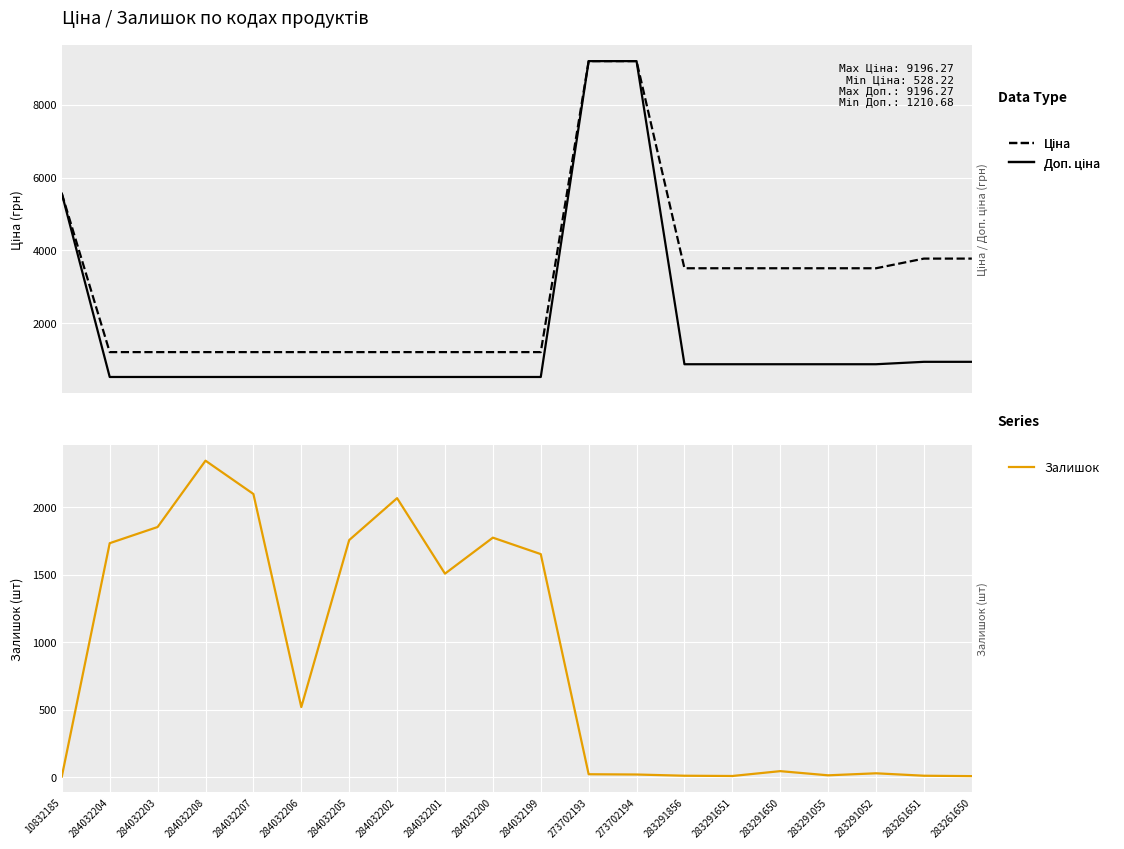

Which series changed the most between 284032203 and 284032201?

Залишок